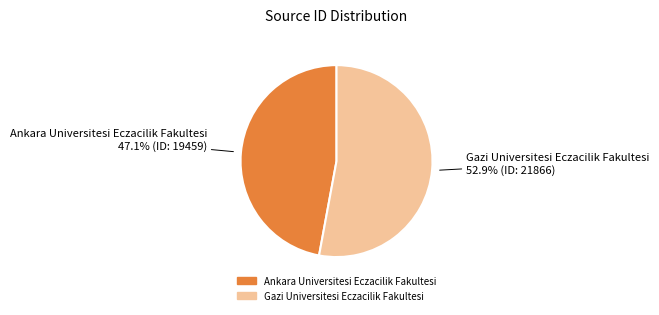

Is it true that Ankara Universitesi Eczacilik Fakultesi is 47% of the pie?

True